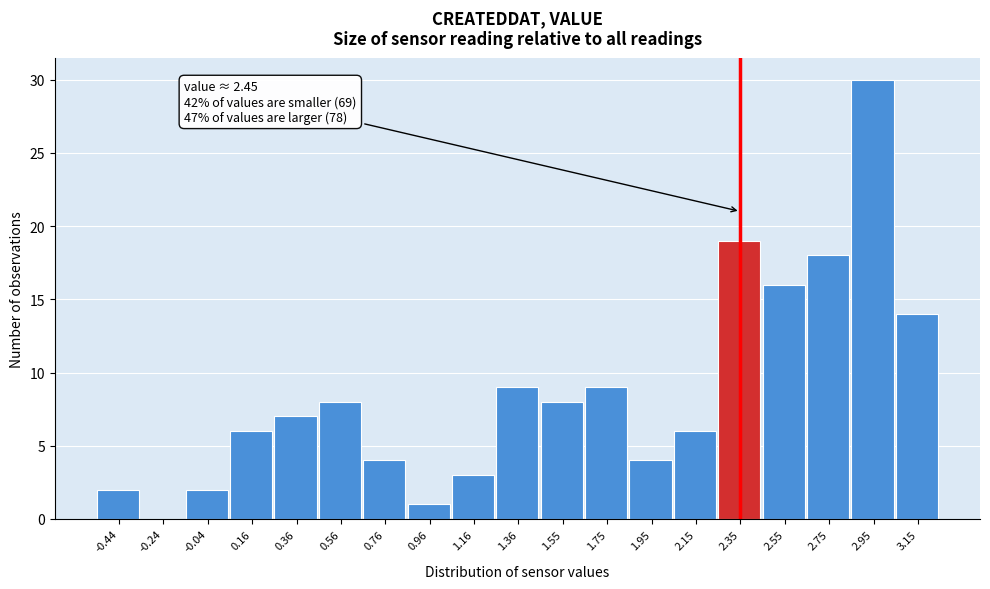

Reading left to right, transcribe all the data shown in this chart.

-0.44=2	-0.24=0	-0.04=2	0.16=6	0.36=7	0.56=8	0.76=4	0.96=1	1.16=3	1.36=9	1.55=8	1.75=9	1.95=4	2.15=6	2.35=19	2.55=16	2.75=18	2.95=30	3.15=14